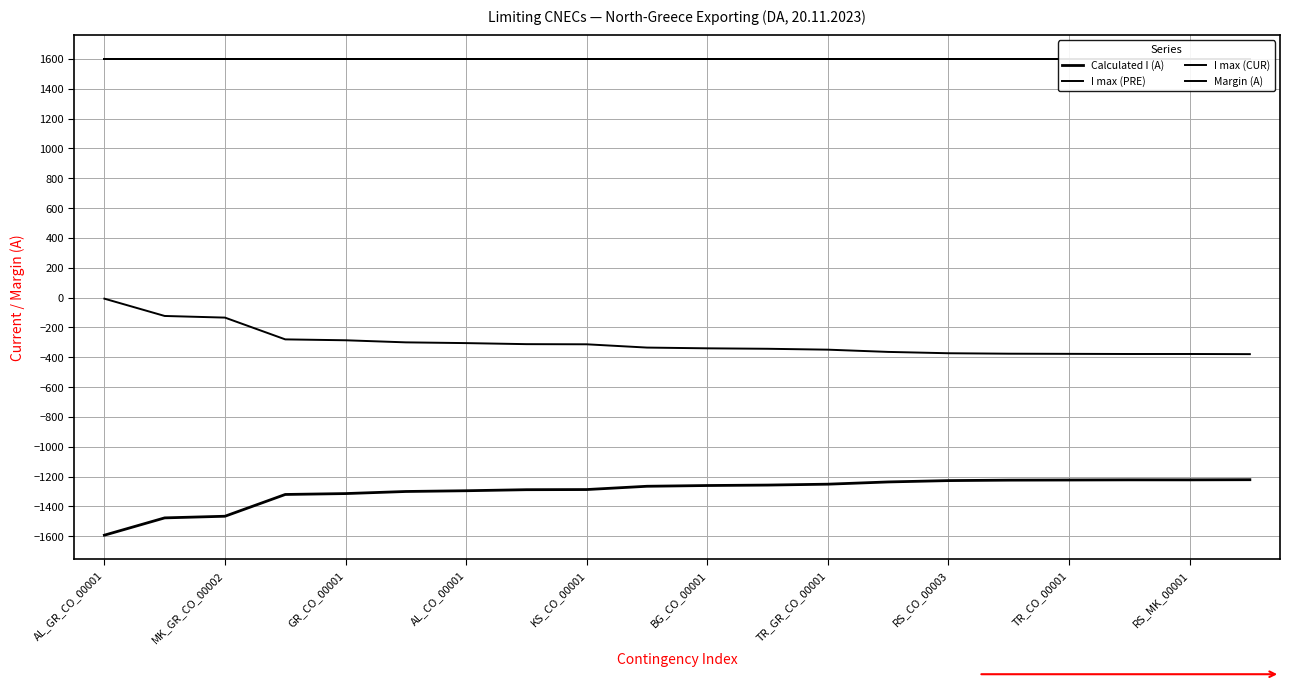

At how many categories does at least one series exceed -1410?

20